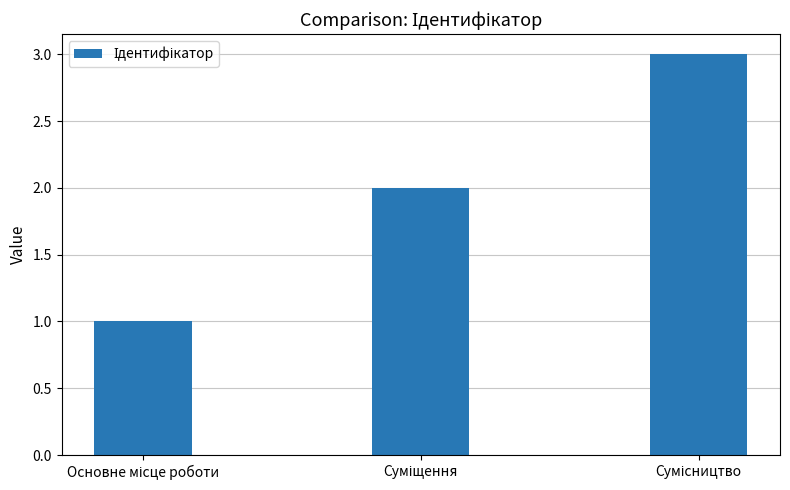

How many data points does each series have?

3